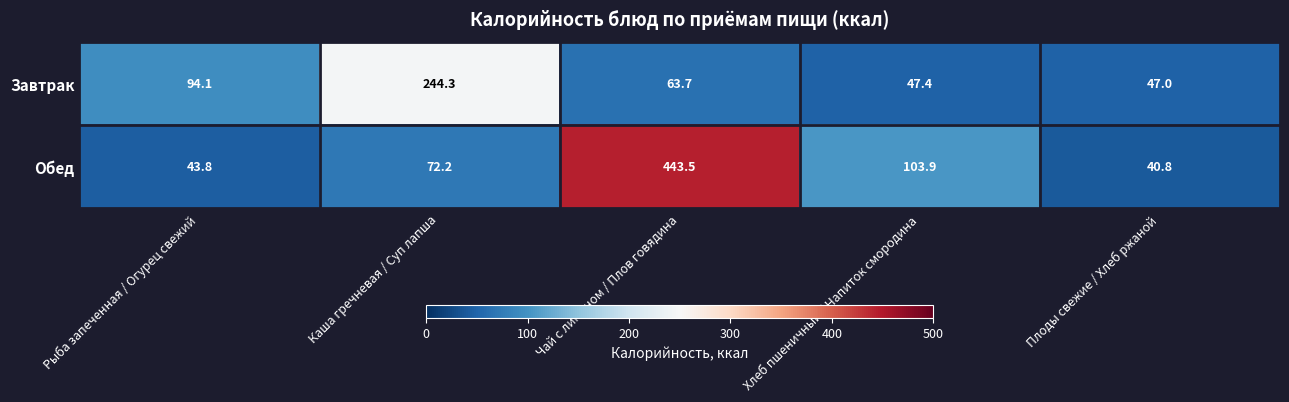

At which category is the sum across all series the highest?

Чай с лимоном / Плов говядина